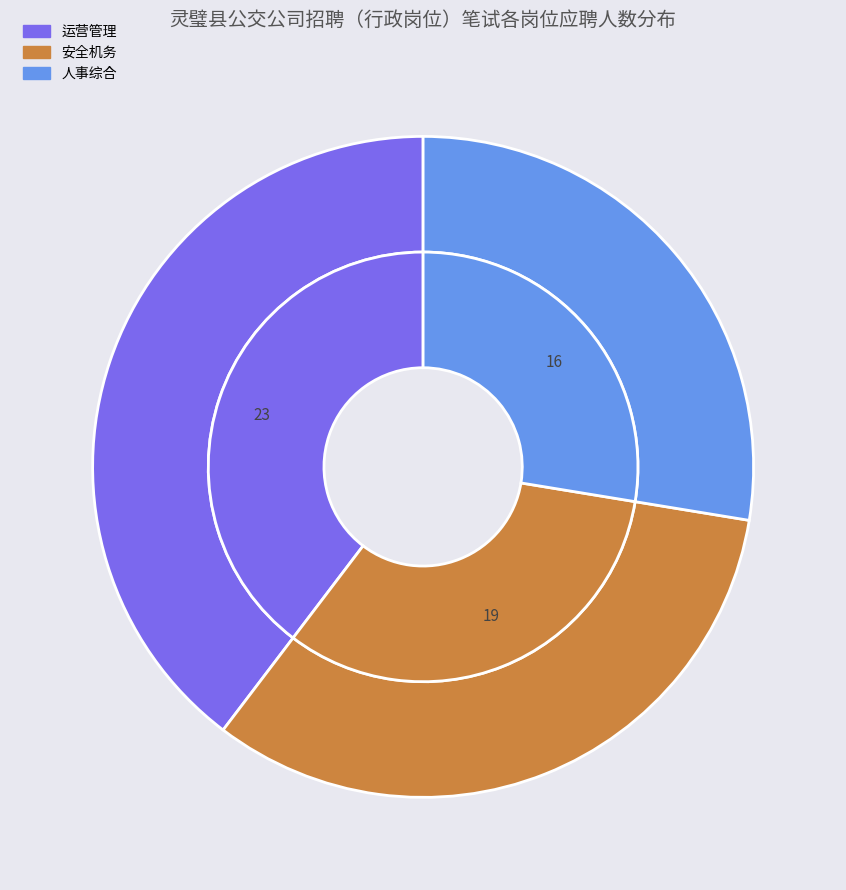

Is the sum of 运营管理 and 人事综合 greater than half?

Yes